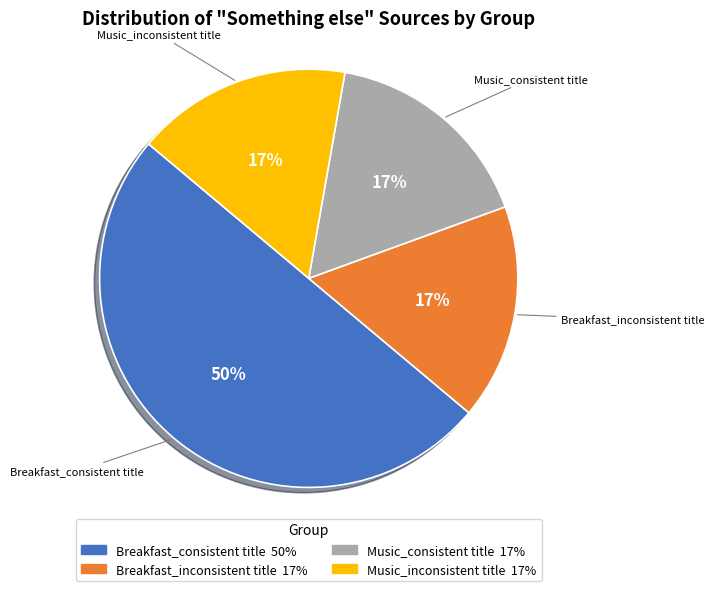

To the nearest percent, what is the average slice percentage?

25%